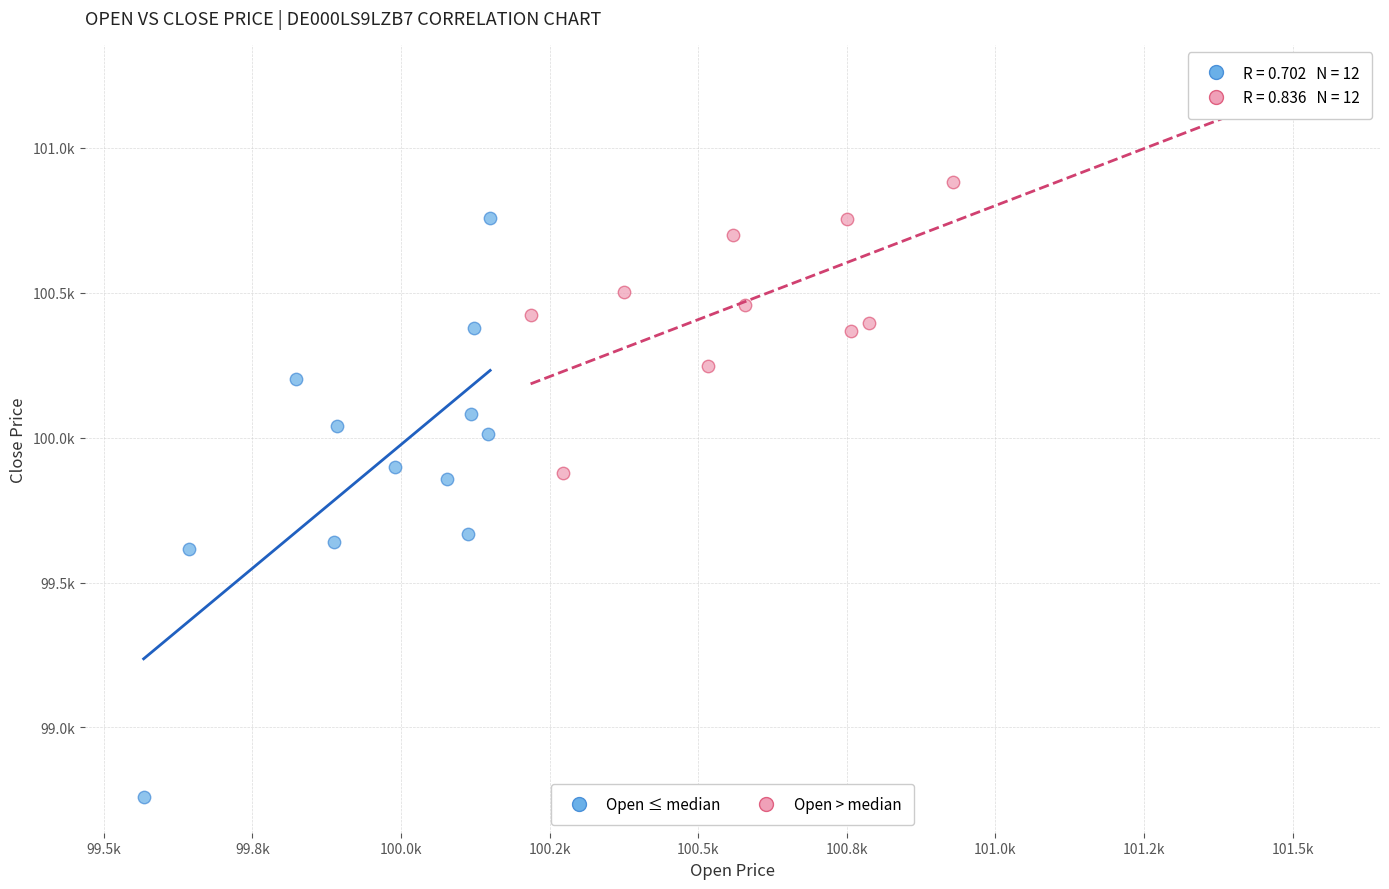

What are all the series names shown in the legend?

Open ≤ median, Open > median